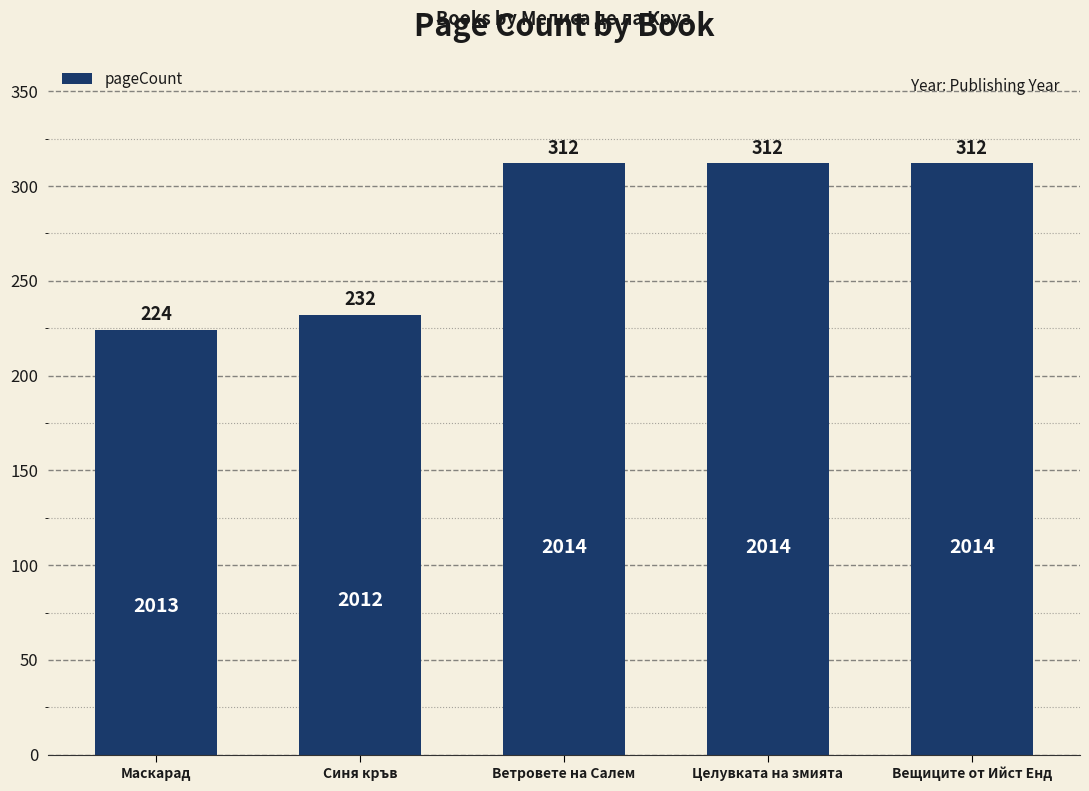

The value at Ветровете на Салем is 312. True or false?

True